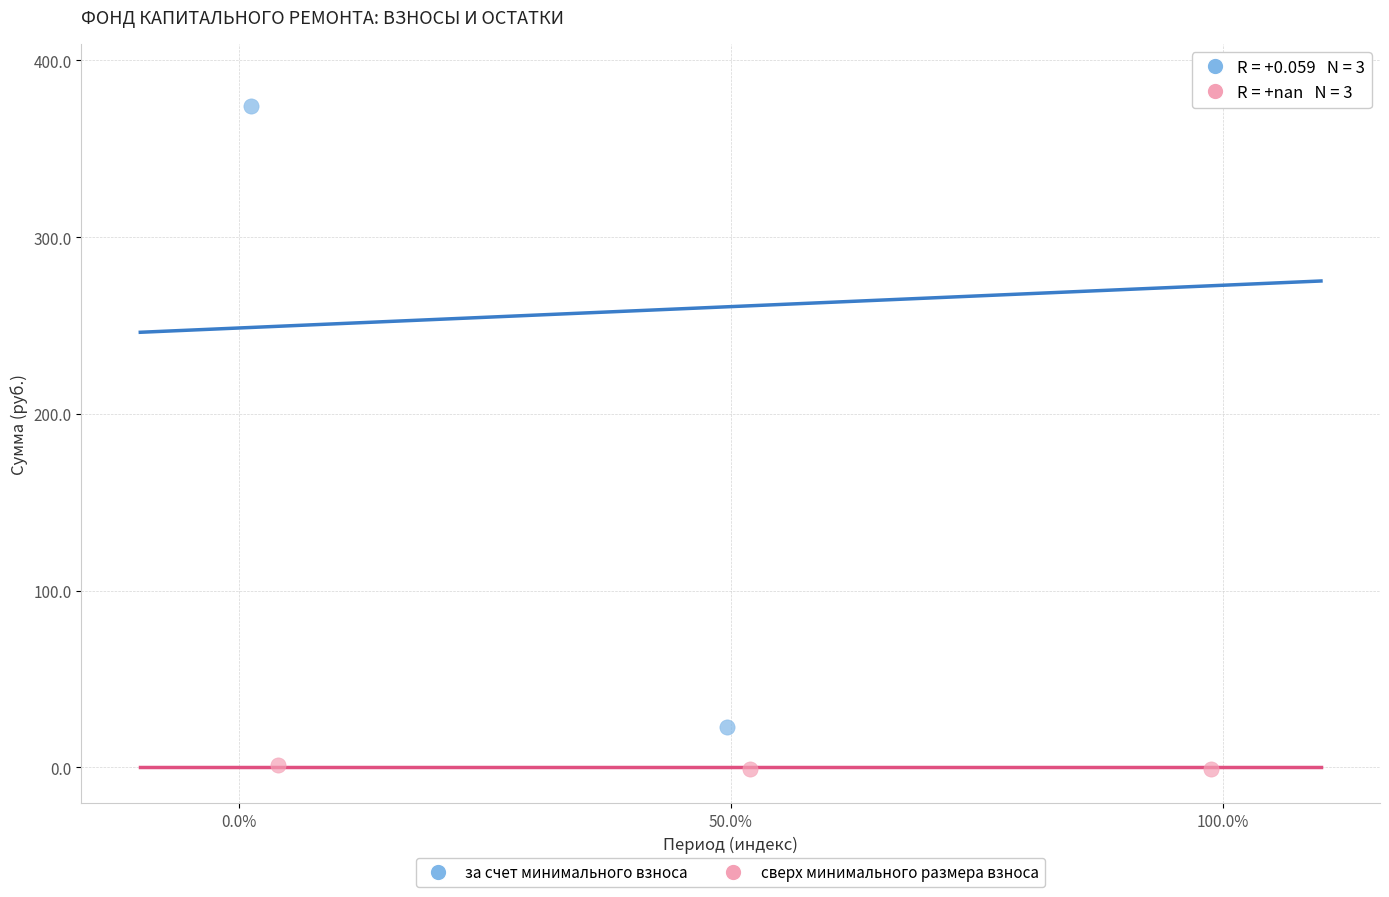

Which series reaches the maximum Y coordinate?

за счет минимального взноса